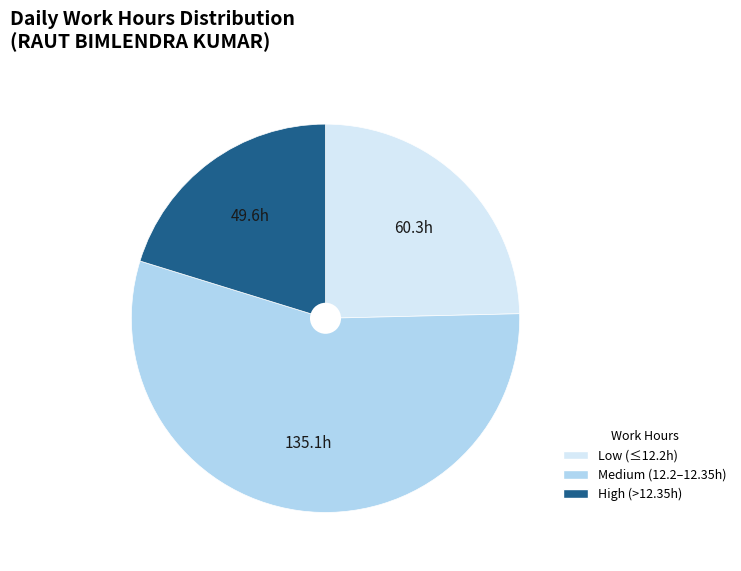

Is there a majority slice in this chart?

Yes